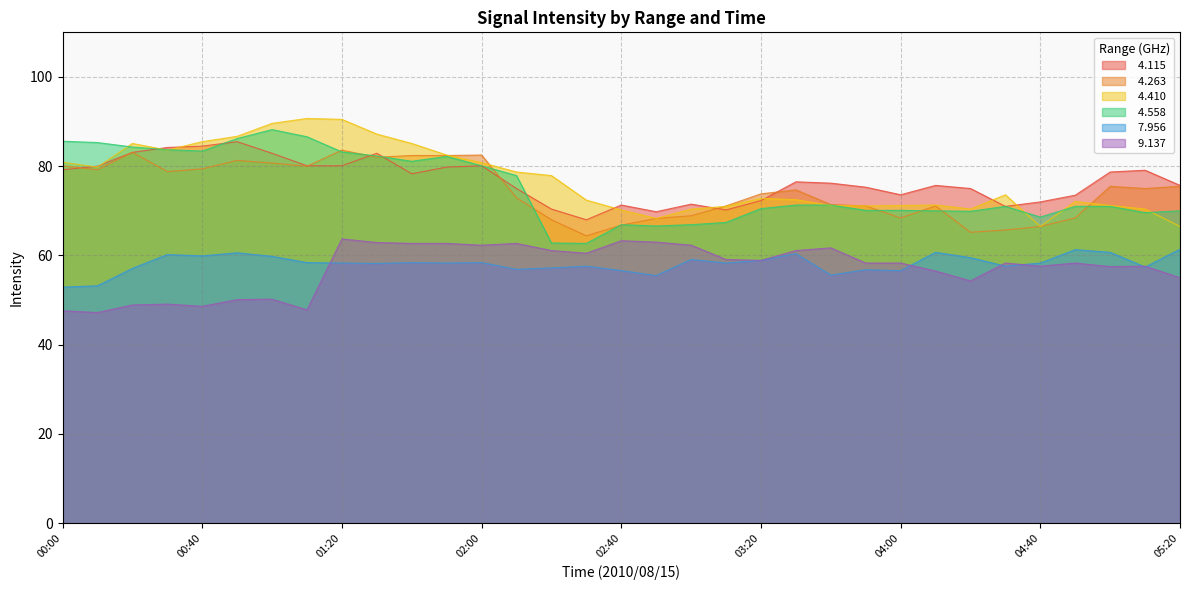

What position from the right is 00:50?

28